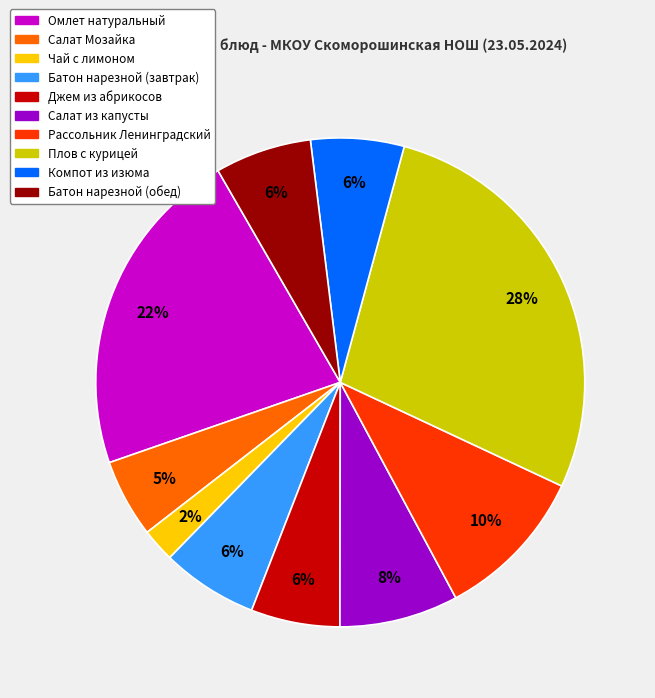

True or false: Салат из капусты accounts for 1% of the total.

False